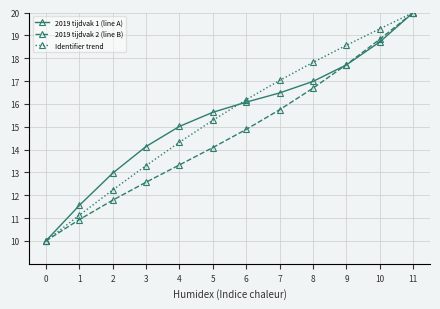

What is the difference between the highest and lowest values at 4?

1.7